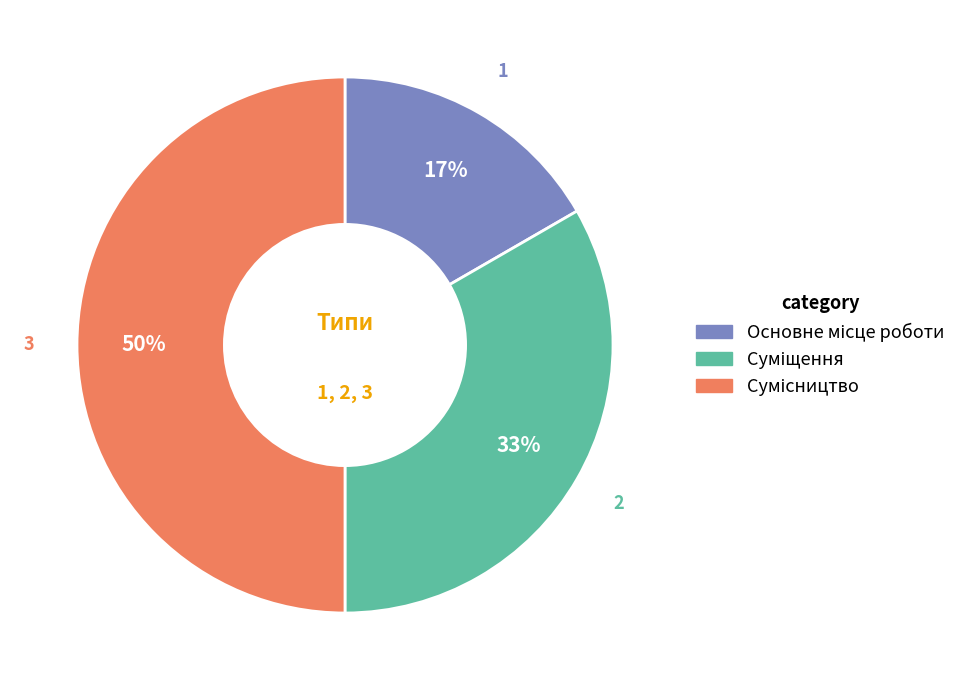

To the nearest percent, what is the average slice percentage?

33%